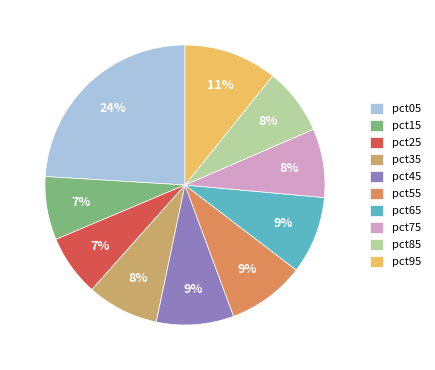

Which has a higher value, pct85 or pct95?

pct95